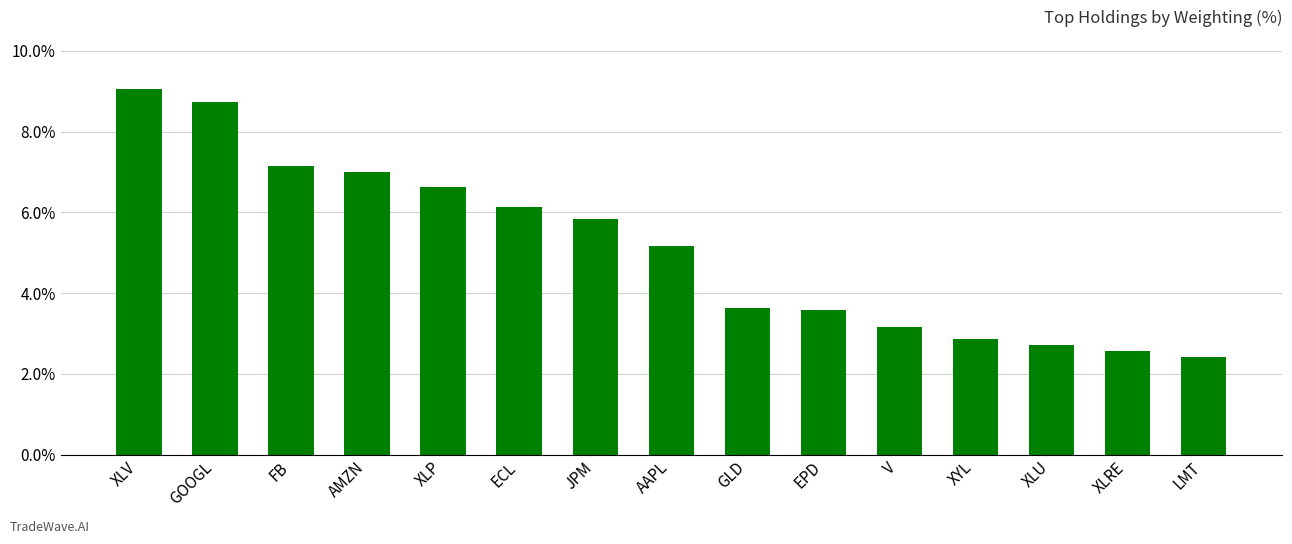

What is the average value?

5.1